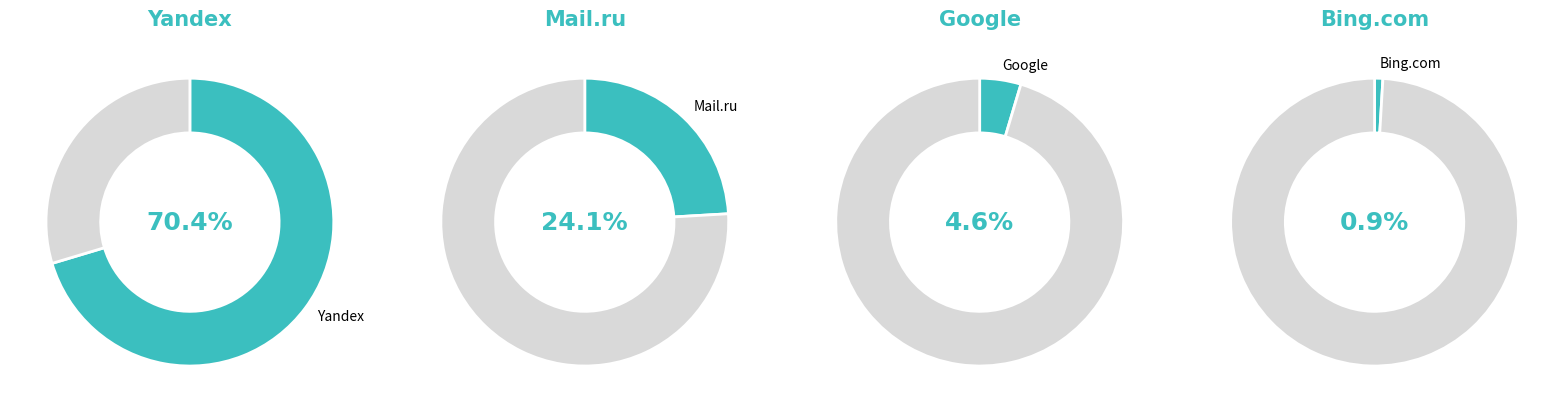

What portion of the pie excludes Rambler?

100.0%